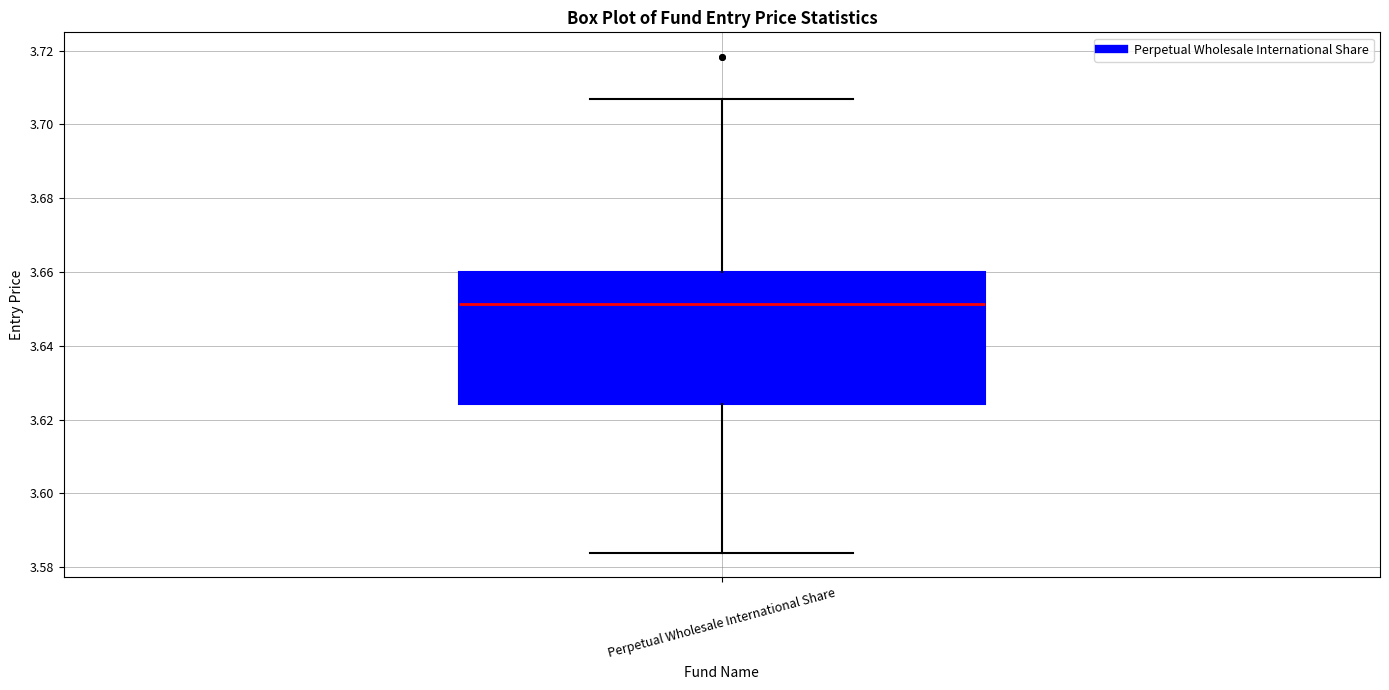

Transcribe this box plot: give where the median line is, the range the box spans, and where the two whiskers end, as read against the y-axis. The values are not printed on the chart, so give them approximately, as read against the axis.

median 3.652, box 3.624 to 3.660, whiskers 3.584 to 3.708